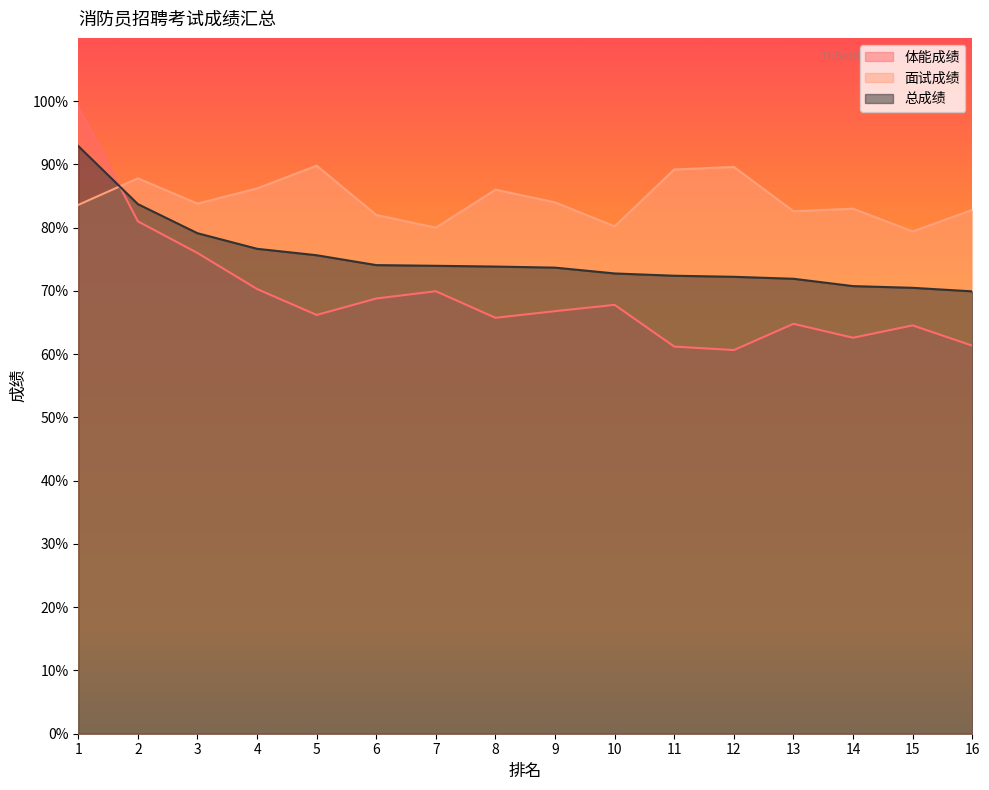

What value does the 总成绩 series have at 12?

72.2